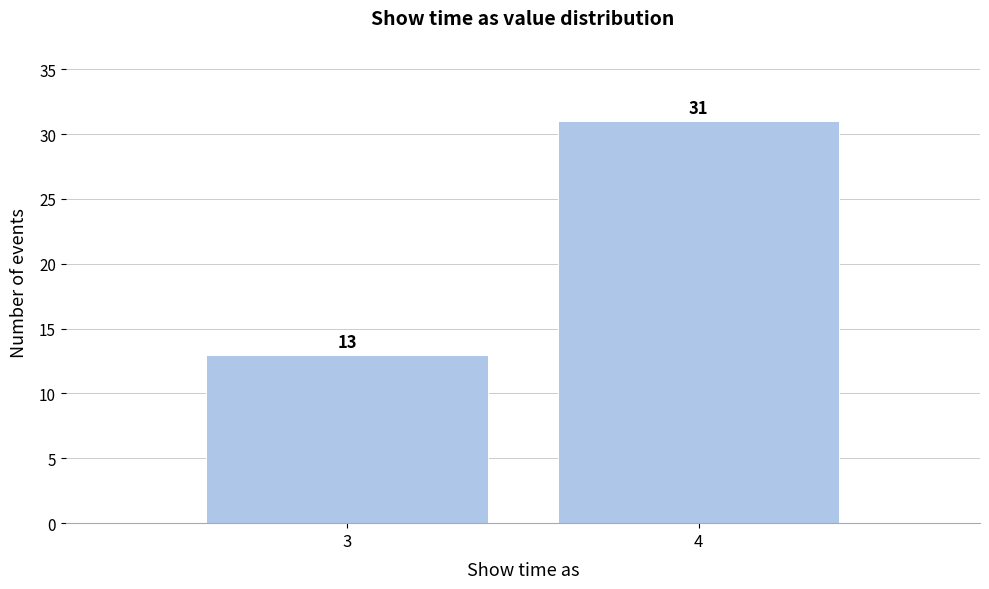

Reading left to right, what are all the values shown in this chart?

13	31